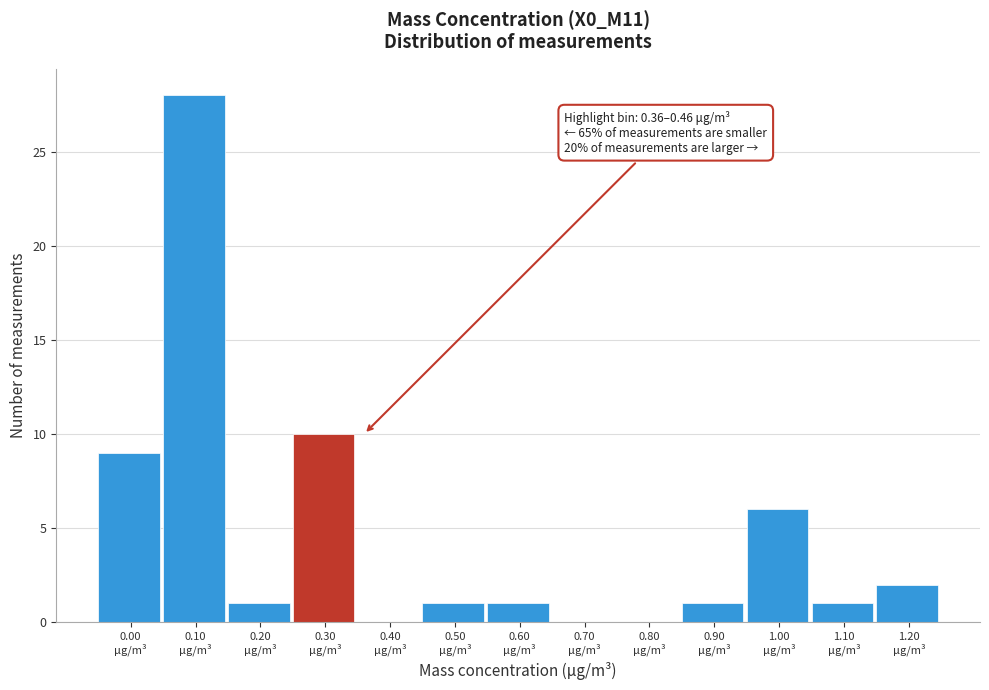

What is the sum of all values?

60